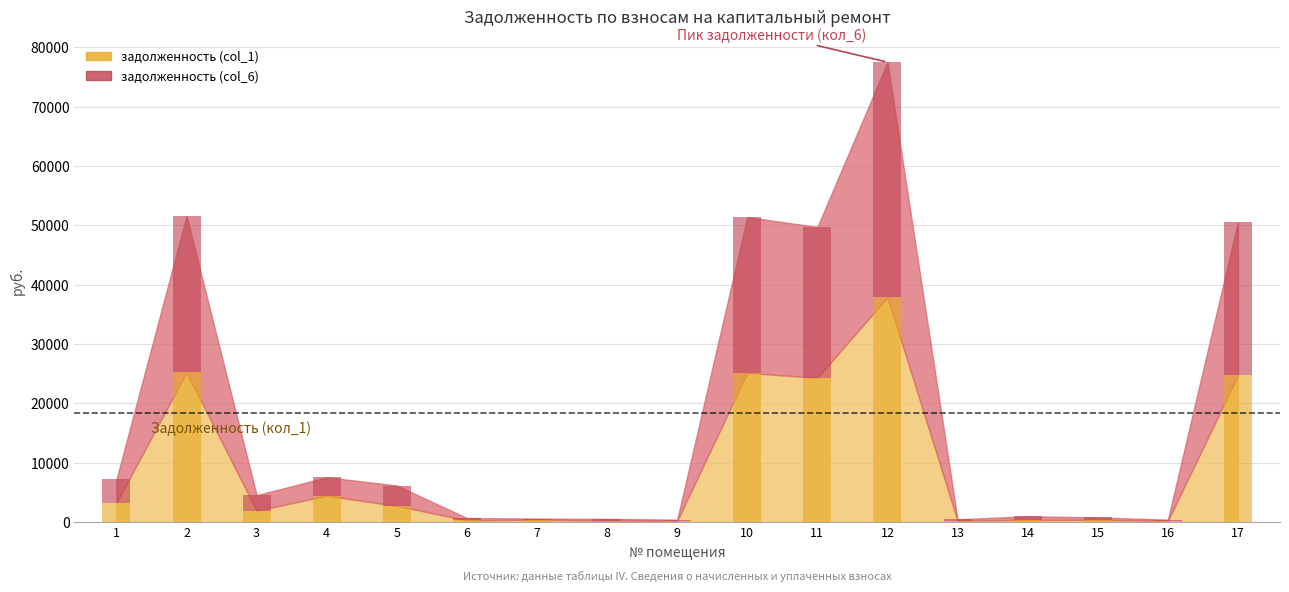

At 16, list the series in order from largest to smallest.

задолженность (col_6), задолженность (col_1)